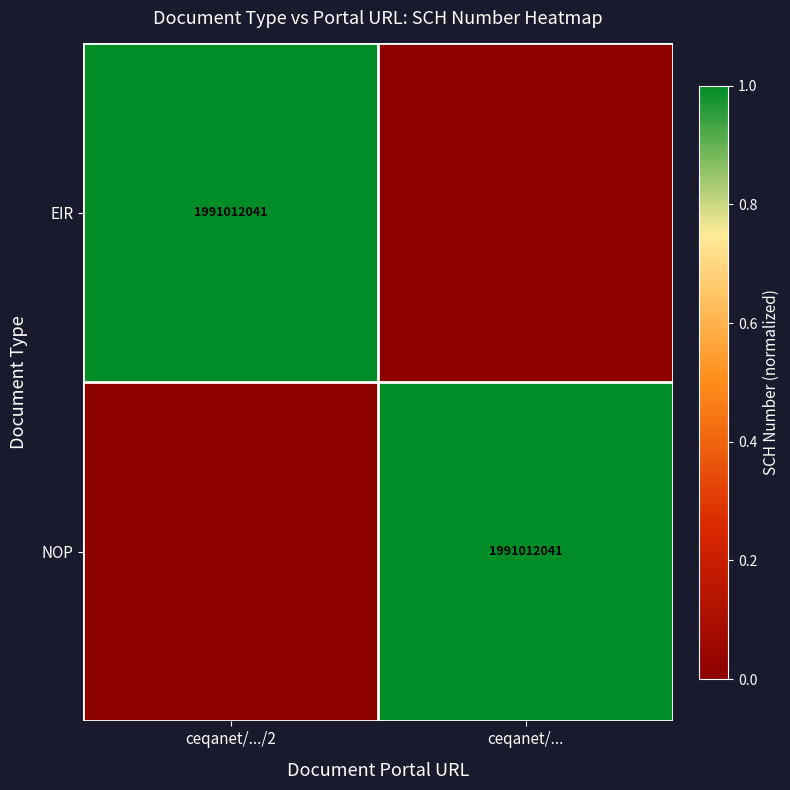

True or false: NOP has a value of 1991012041 at ceqanet/....

True